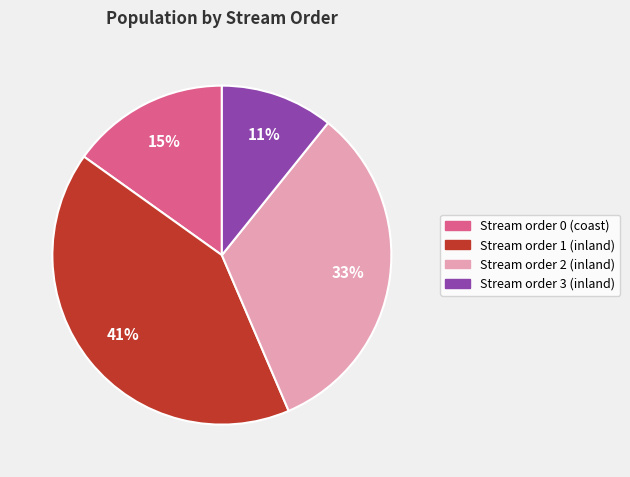

Which has a higher value, Stream order 0 (coast) or Stream order 1 (inland)?

Stream order 1 (inland)